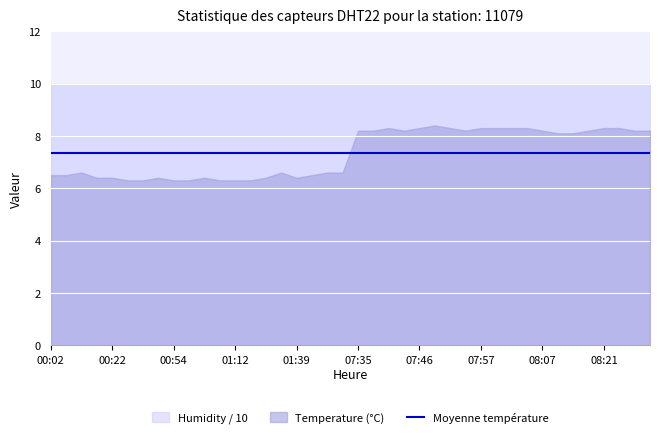

Reading left to right, list all the values displayed in this chart.

temperature: 6.5	6.5	6.6	6.4	6.4	6.3	6.3	6.4	6.3	6.3	6.4	6.3	6.3	6.3	6.4	6.6	6.4	6.5	6.6	6.6	8.2	8.2	8.3	8.2	8.3	8.4	8.3	8.2	8.3	8.3	8.3	8.3	8.2	8.1	8.1	8.2	8.3	8.3	8.2	8.2
humidity: 99.9	99.9	99.9	99.9	99.9	99.9	99.9	99.9	99.9	99.9	99.9	99.9	99.9	99.9	99.9	99.9	99.9	99.9	99.9	99.9	99.9	99.9	99.9	99.9	99.9	99.9	99.9	99.9	99.9	99.9	99.9	99.9	99.9	99.9	99.9	99.9	99.9	99.9	99.9	99.9